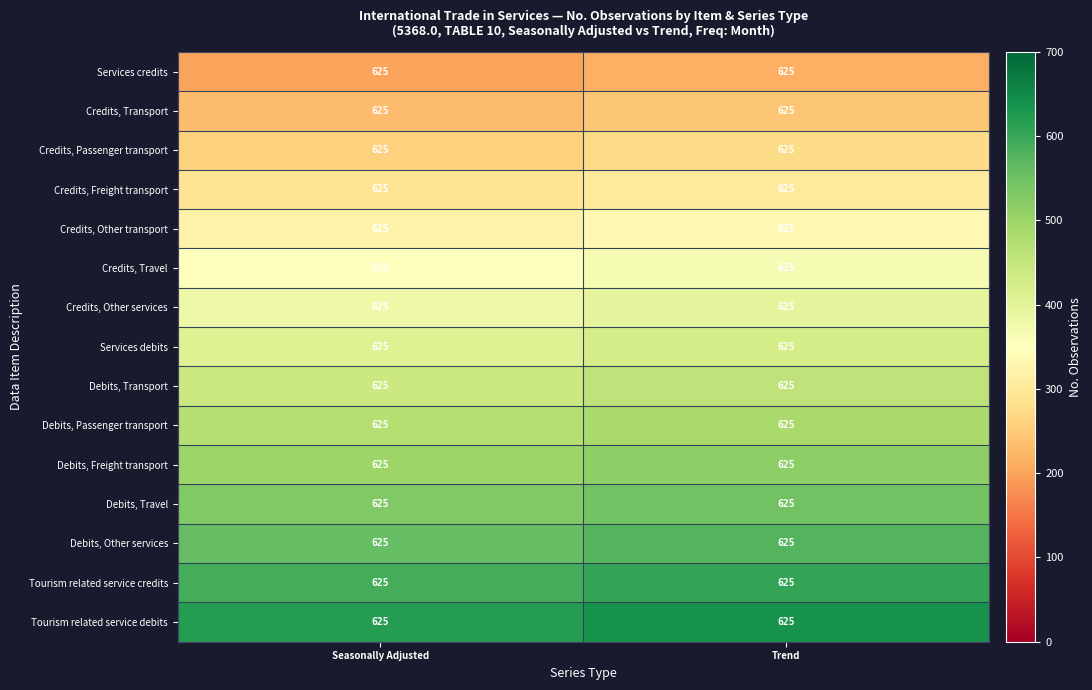

True or false: Credits, Travel has a value of 365 at Trend.

True